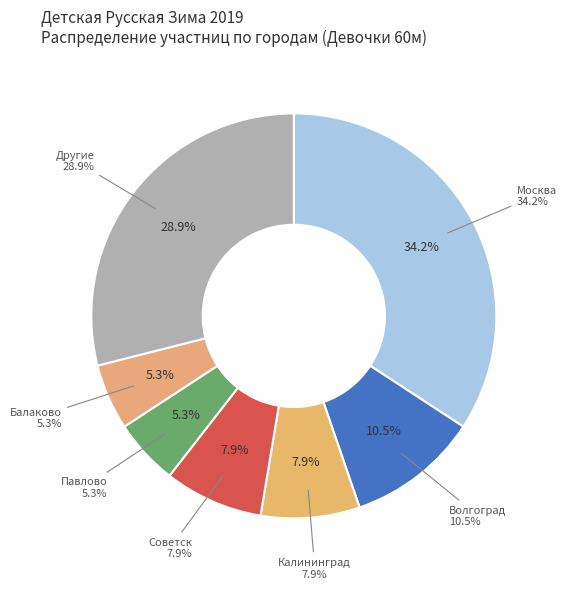

Does any single category account for the majority?

No